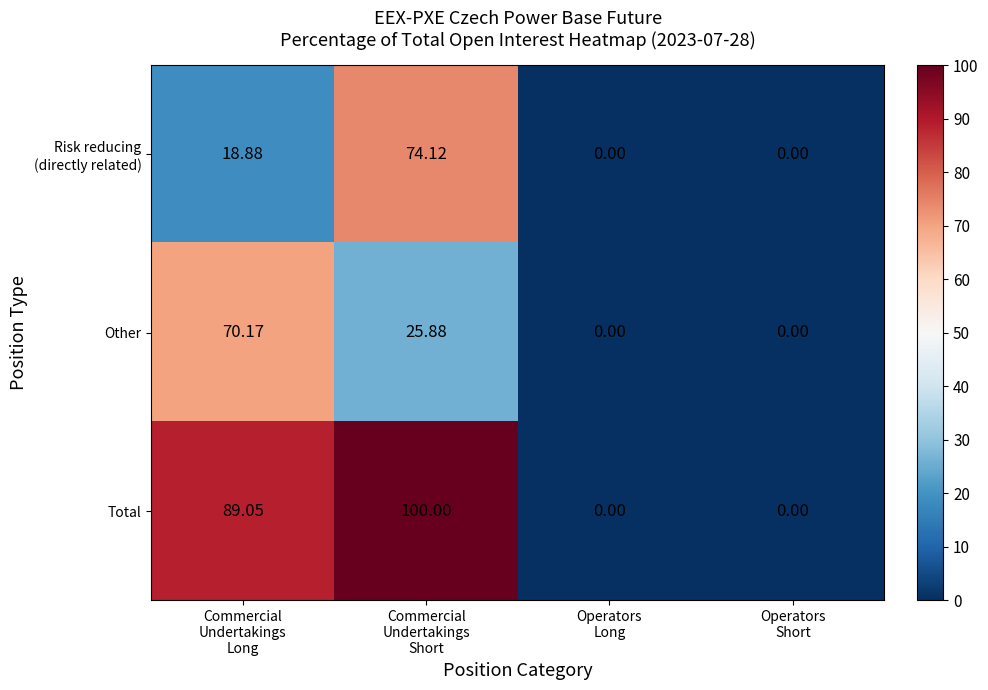

Which series has the largest range (max minus min)?

Total